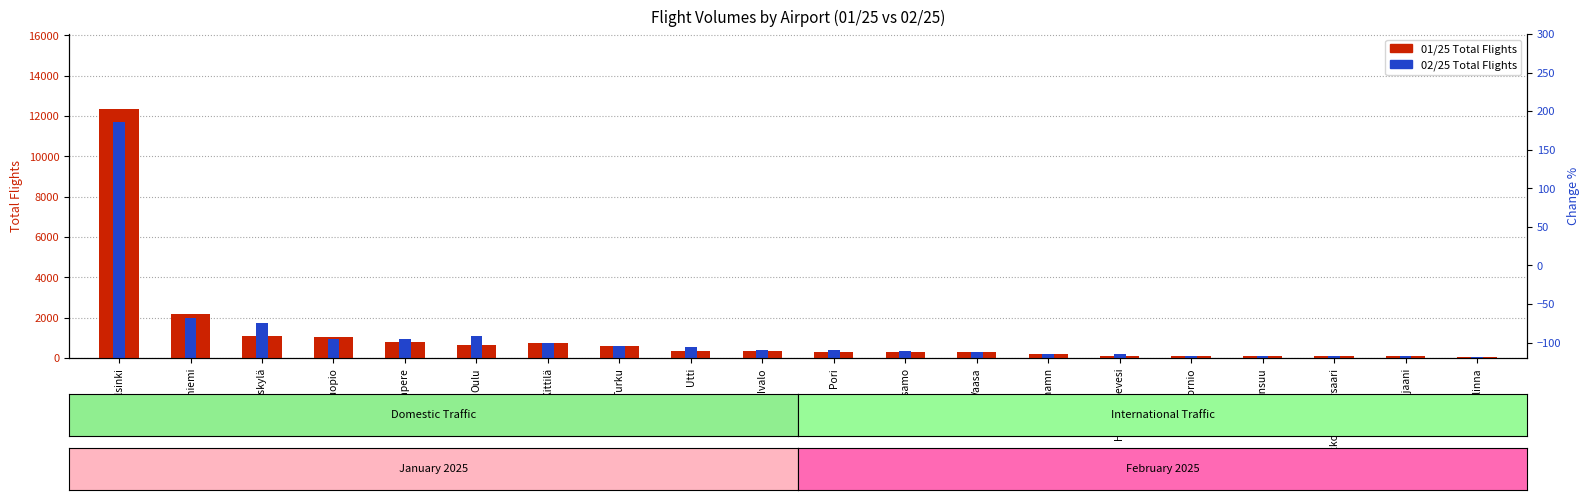

What is the sum of all 01/25 Total Flights values?

21747